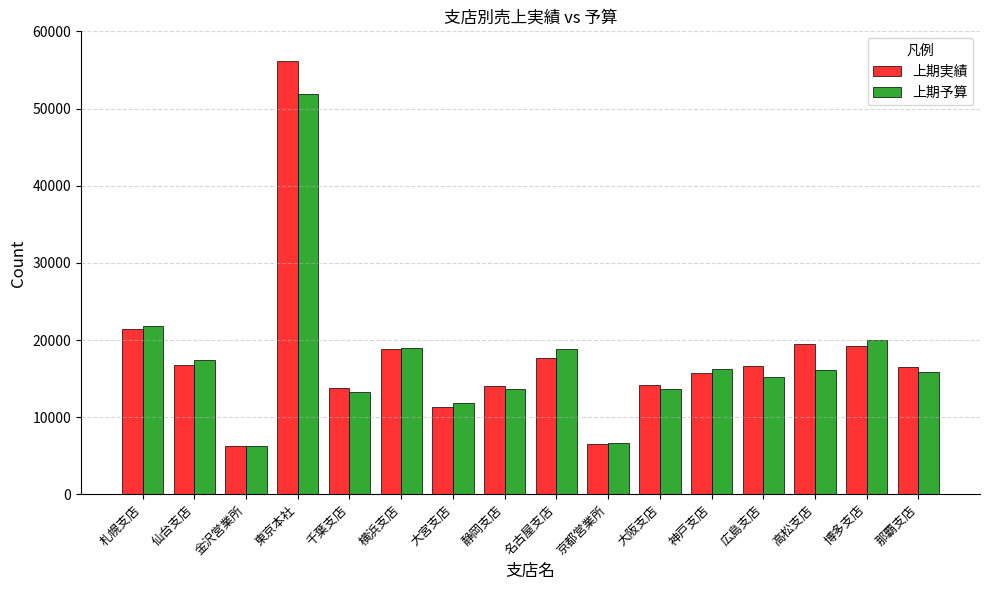

What is the difference between the second highest and second lowest values in the 上期実績 series?

14906